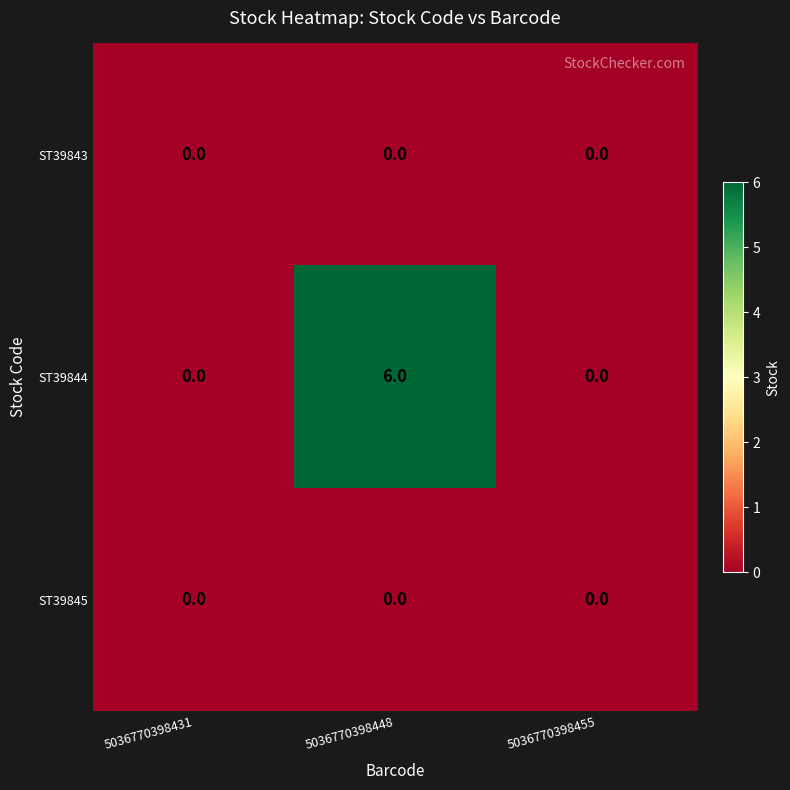

What is the total value across all series at 5036770398448?

6